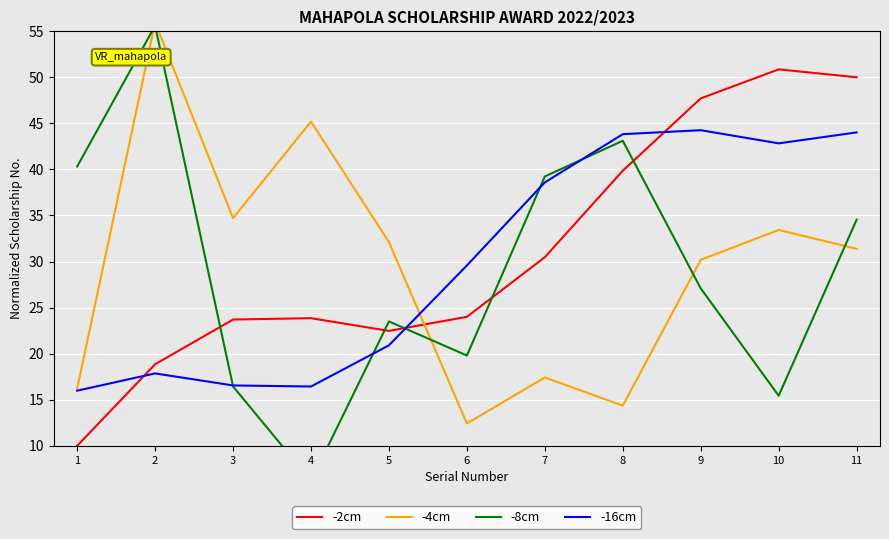

At how many categories does at least one series exceed 43?

6